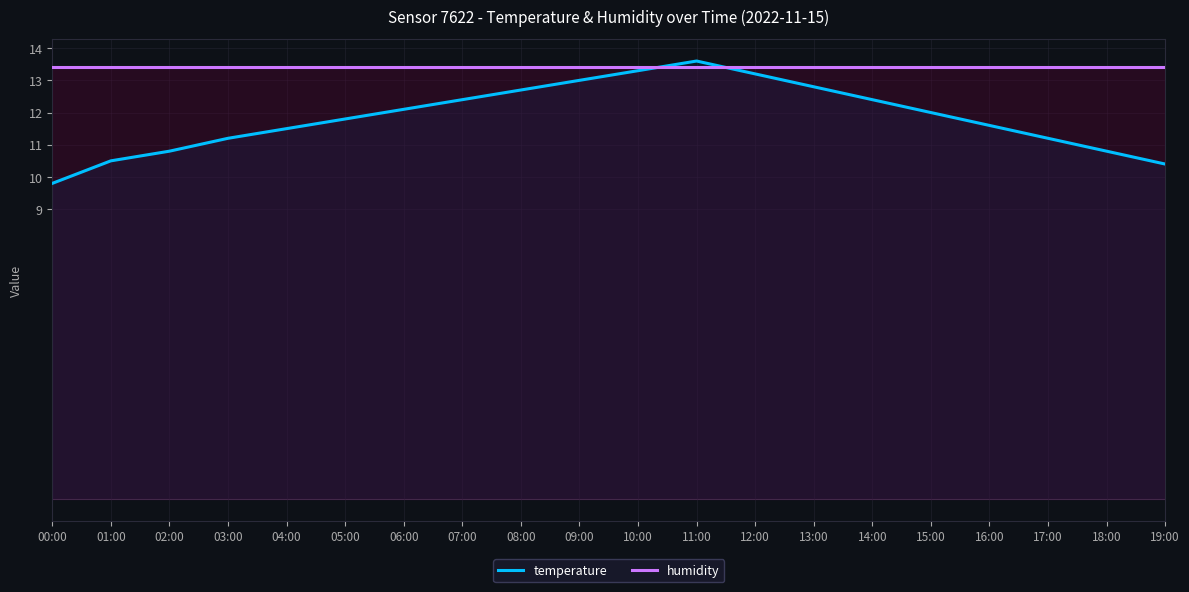

Is this an area chart (filled region under the line)?

No